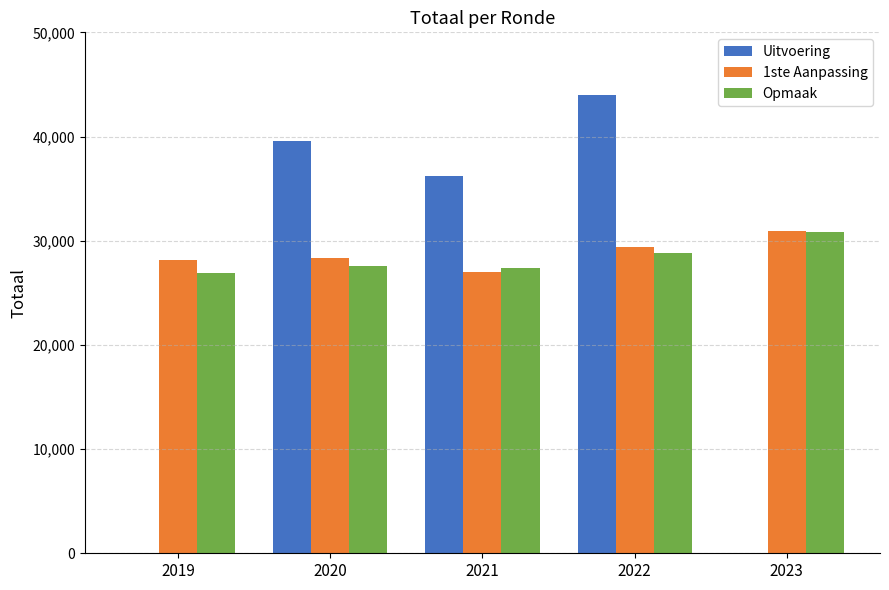

Where is Opmaak nearest to the value 28839?

2022